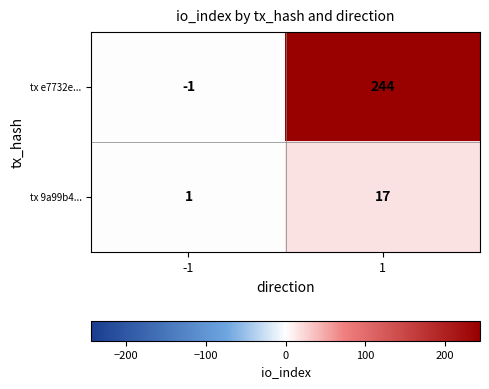

Rank the series at 1 from highest to lowest value.

tx e7732e..., tx 9a99b4...